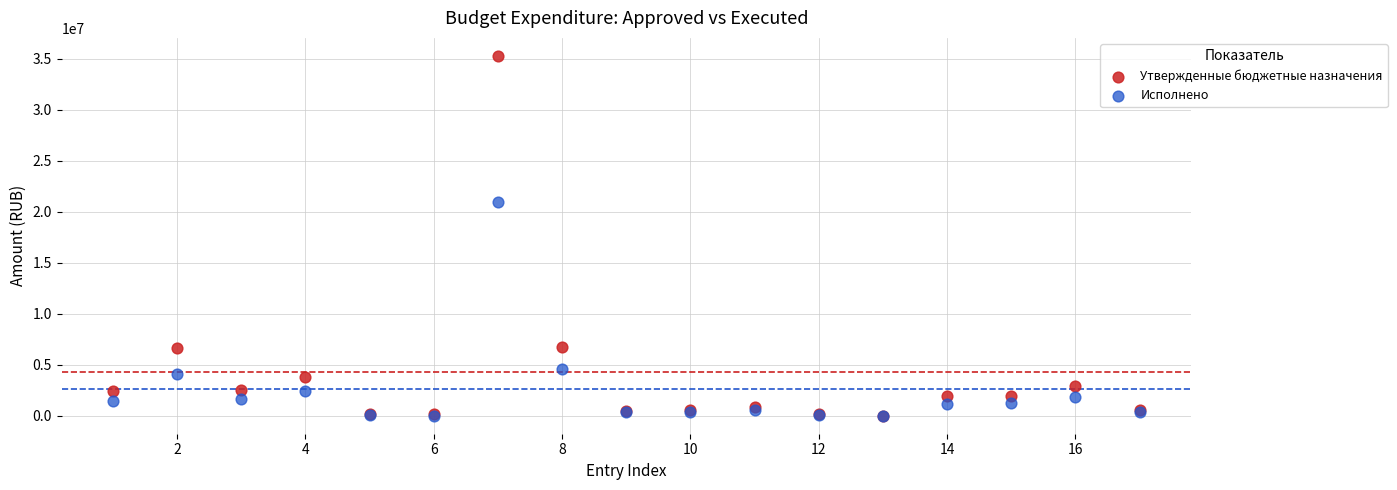

Which series has the largest Y range (max minus min)?

Утвержденные бюджетные назначения